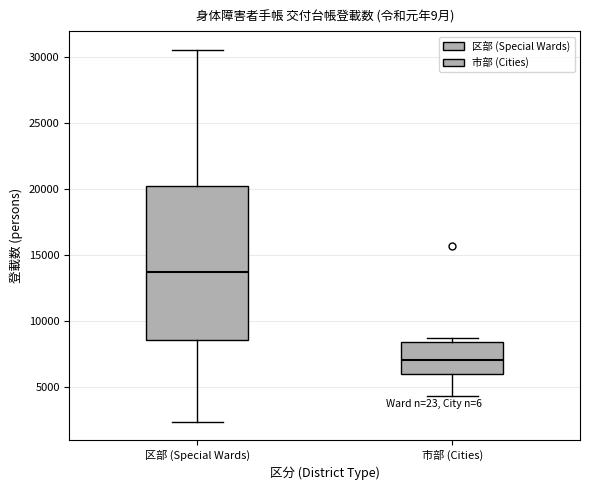

Reading left to right, transcribe this box plot: for each box, give where its median line is, the range the box spans, and where its two whiskers end, as read against the y-axis. The values are not printed on the chart, so give them approximately, as read against the axis.

区部 (Special Wards): median 13500, box 8500 to 20000, whiskers 2500 to 30500
市部 (Cities): median 7000, box 6000 to 8500, whiskers 4500 to 8500 (just above the box's upper edge)